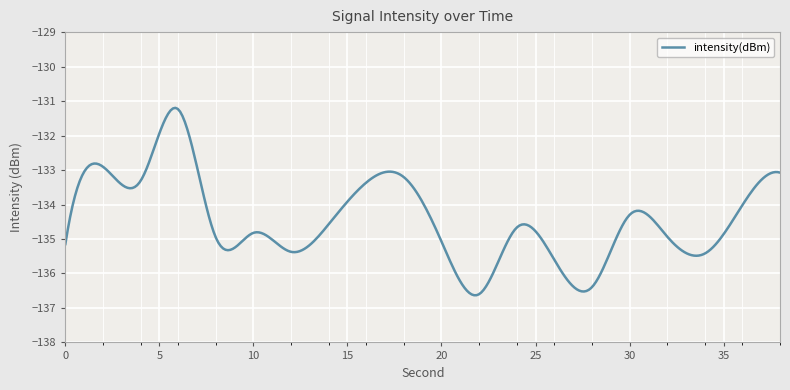

How many lines are shown in the chart?

1